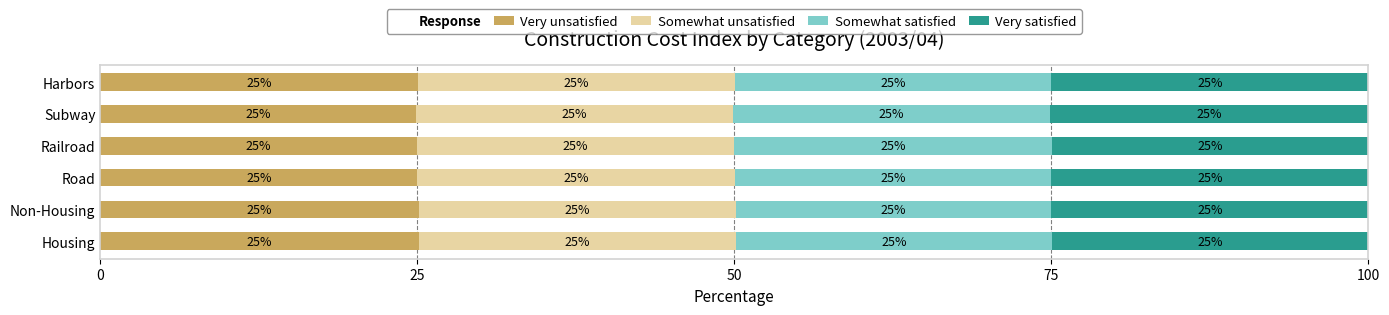

What is the total value across all series at Housing?

100.0